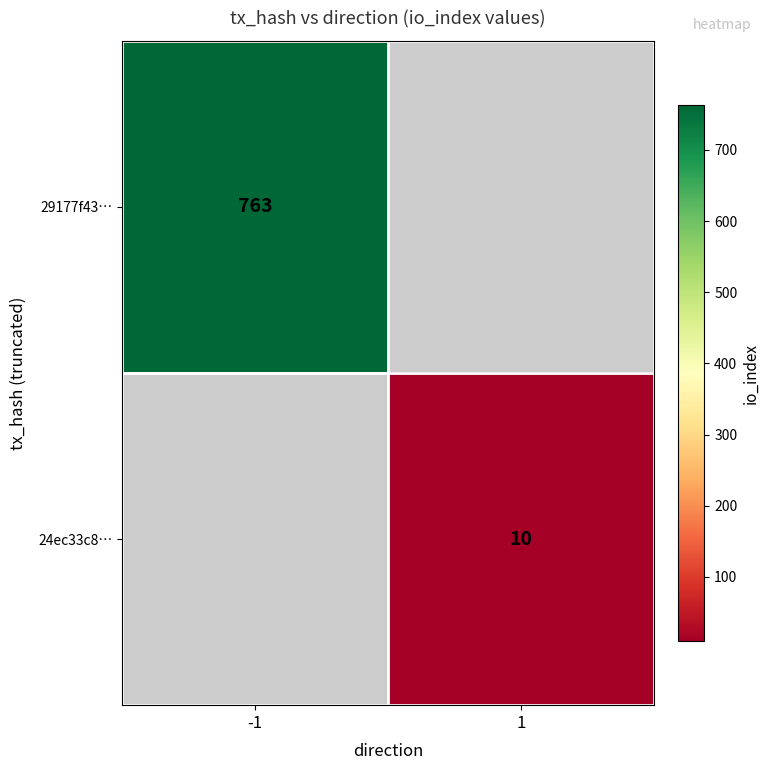

What is the smallest value displayed?

10.0